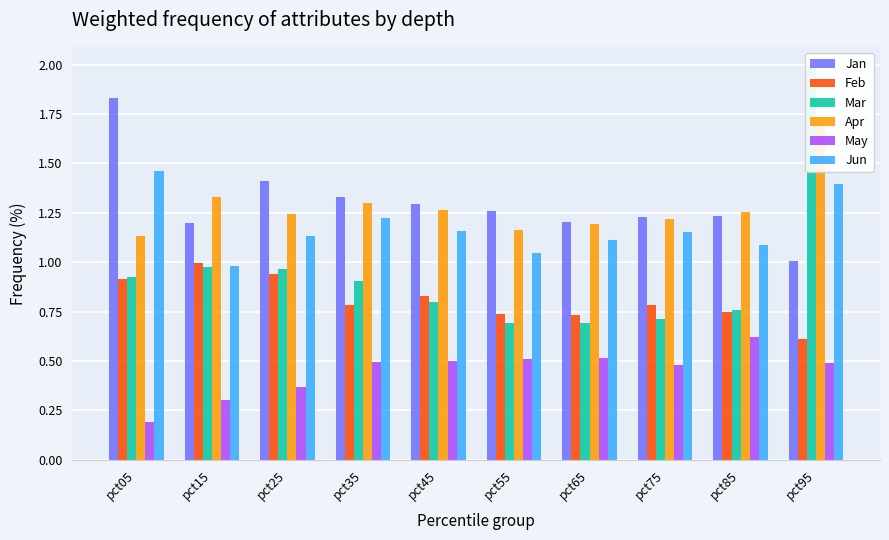

What is the approximate value of Feb at pct85?

0.7